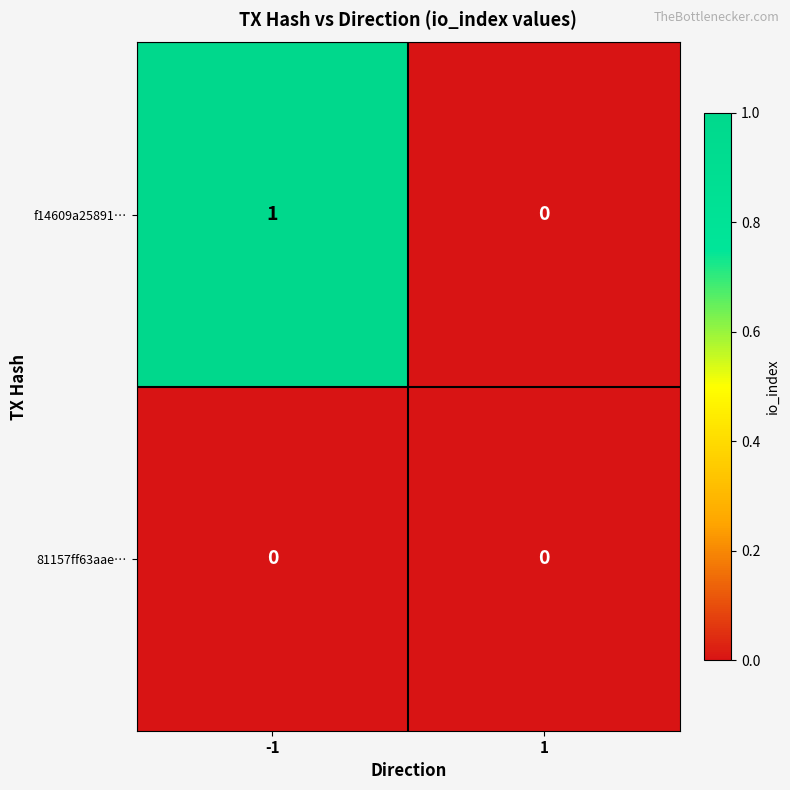

Reading left to right, list all the values displayed in this chart.

f14609a25891…: 1	0
81157ff63aae…: 0	0